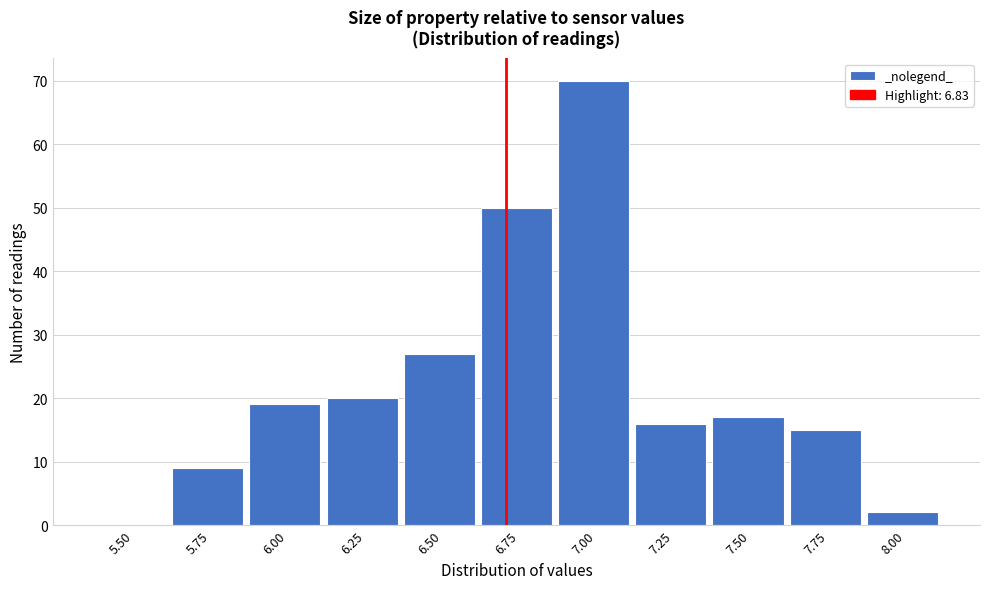

Reading right to left, extract all data points from this chart.

8.00=2	7.75=15	7.50=17	7.25=16	7.00=70	6.75=50	6.50=27	6.25=20	6.00=19	5.75=9	5.50=0